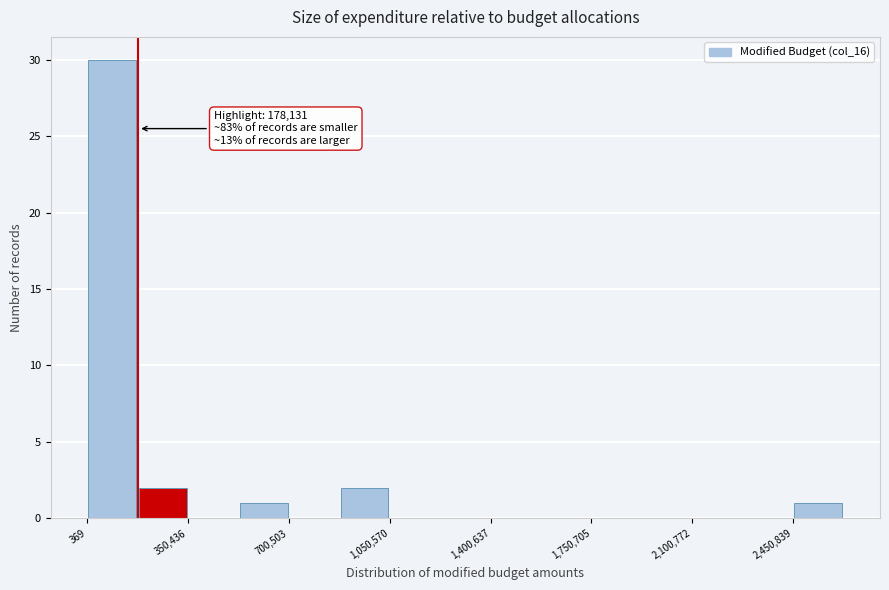

Around what value on the x-axis is the tallest bar? Give the approximate position of its centre, as read against the axis.

100000